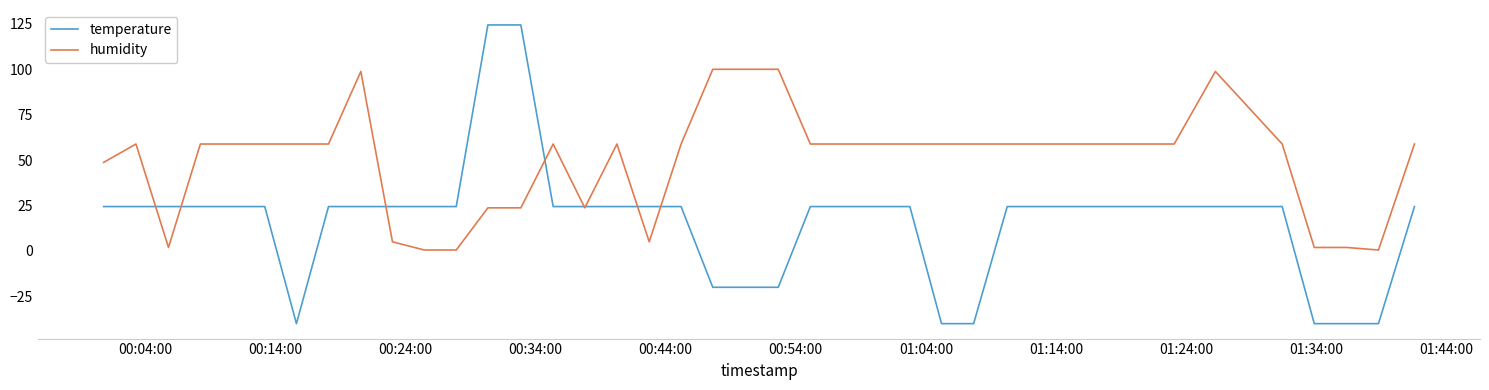

How many lines are shown in the chart?

2